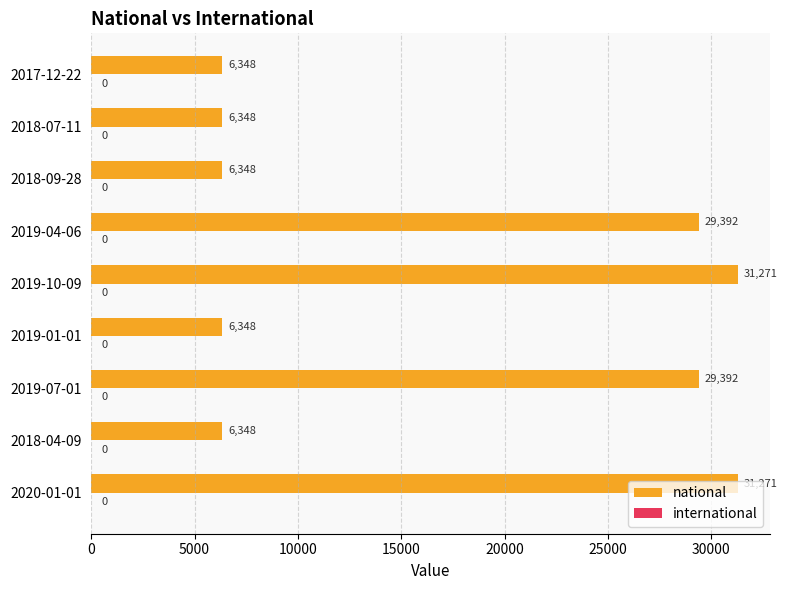

What is the sum of the values at 2019-04-06 and 2018-09-28?

35740